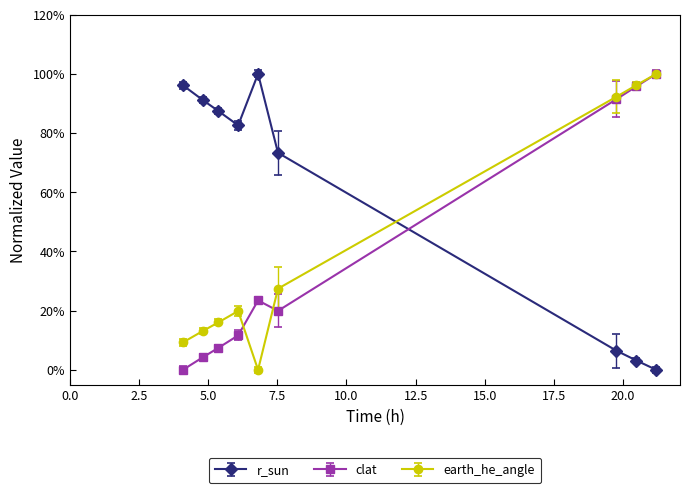

What is the value of the clat point at the 8th from the left?

95.8